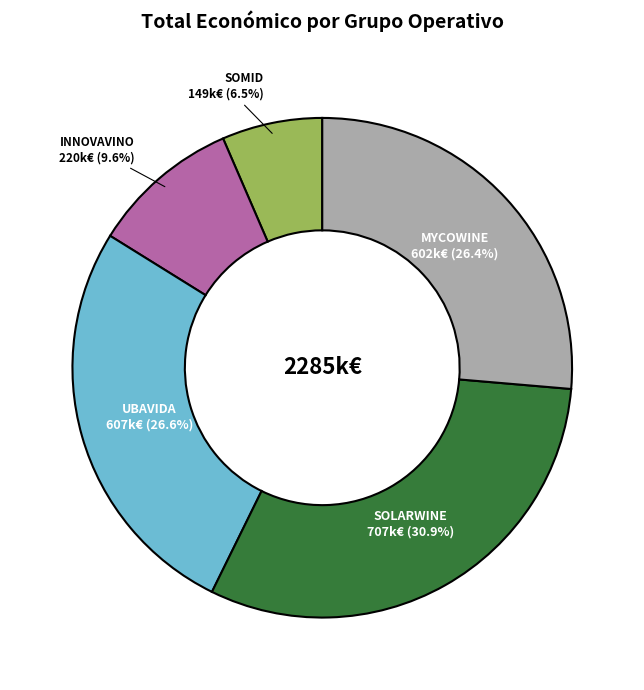

To the nearest percent, what is the combined percentage of SOLARWINE and SOMID?

37%